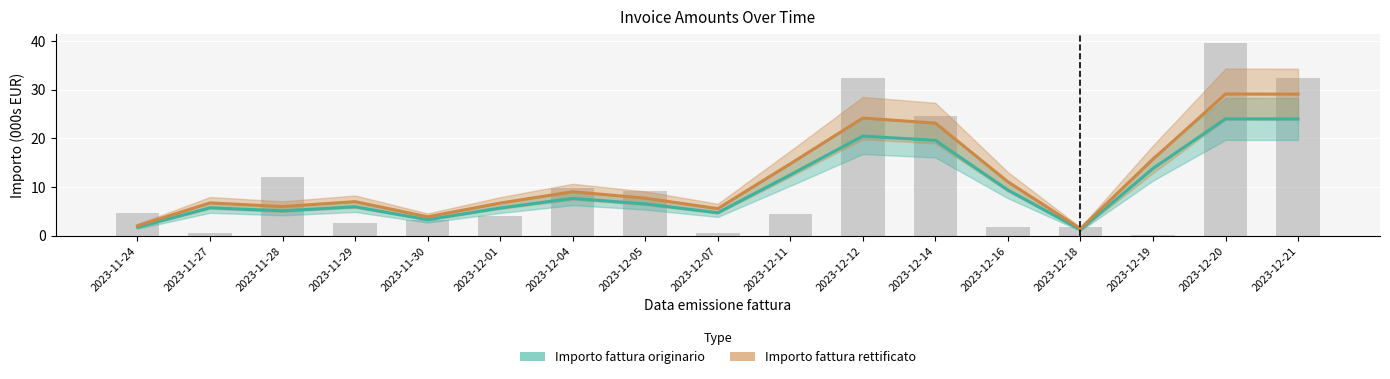

Is it true that the value at 2023-11-24 is 4.6?

True